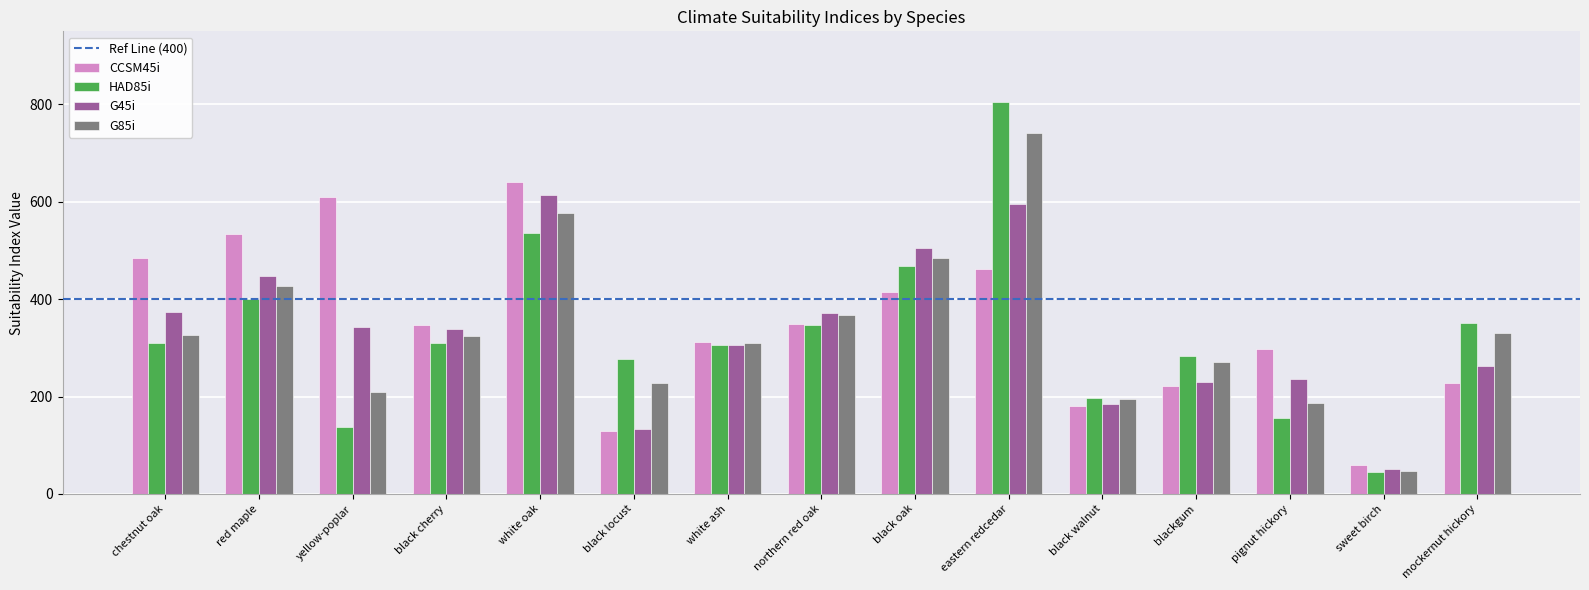

What position from the right is yellow-poplar?

13